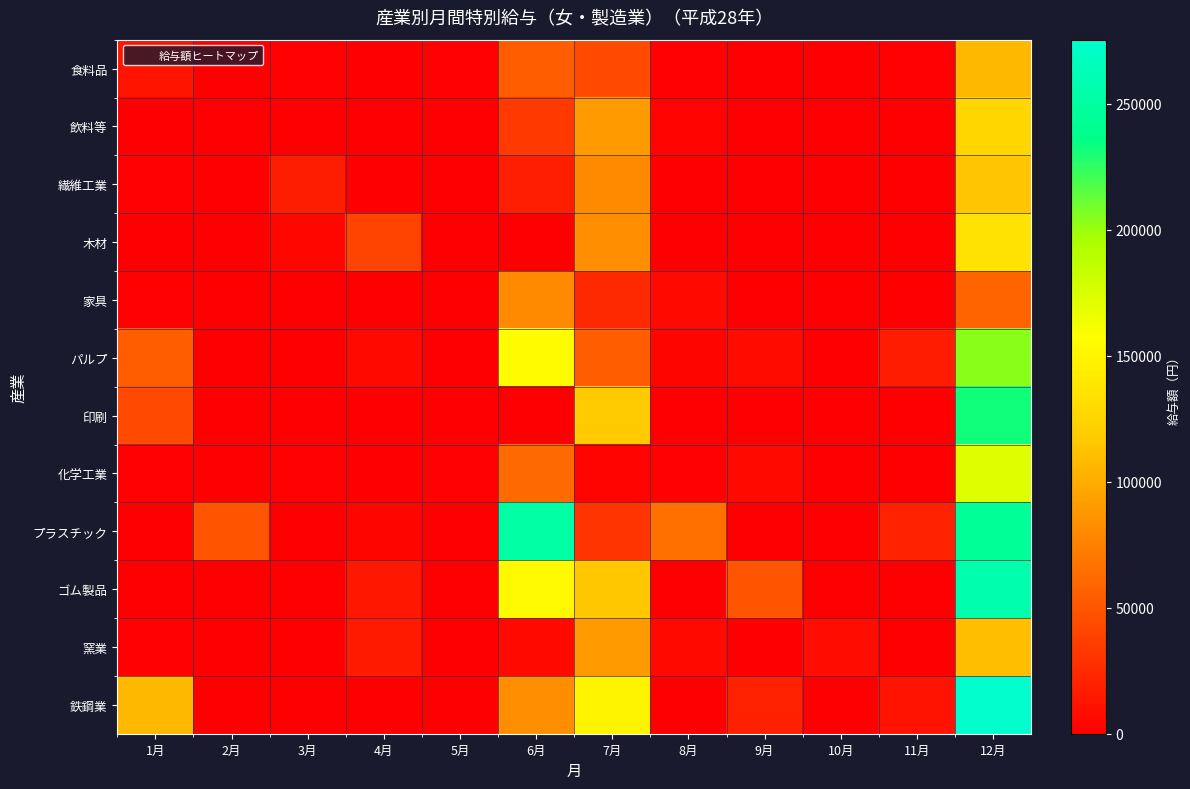

At 12月, list the series in order from smallest to largest.

家具, 食料品, 窯業, 繊維工業, 飲料等, 木材, 化学工業, パルプ, 印刷, プラスチック, ゴム製品, 鉄鋼業